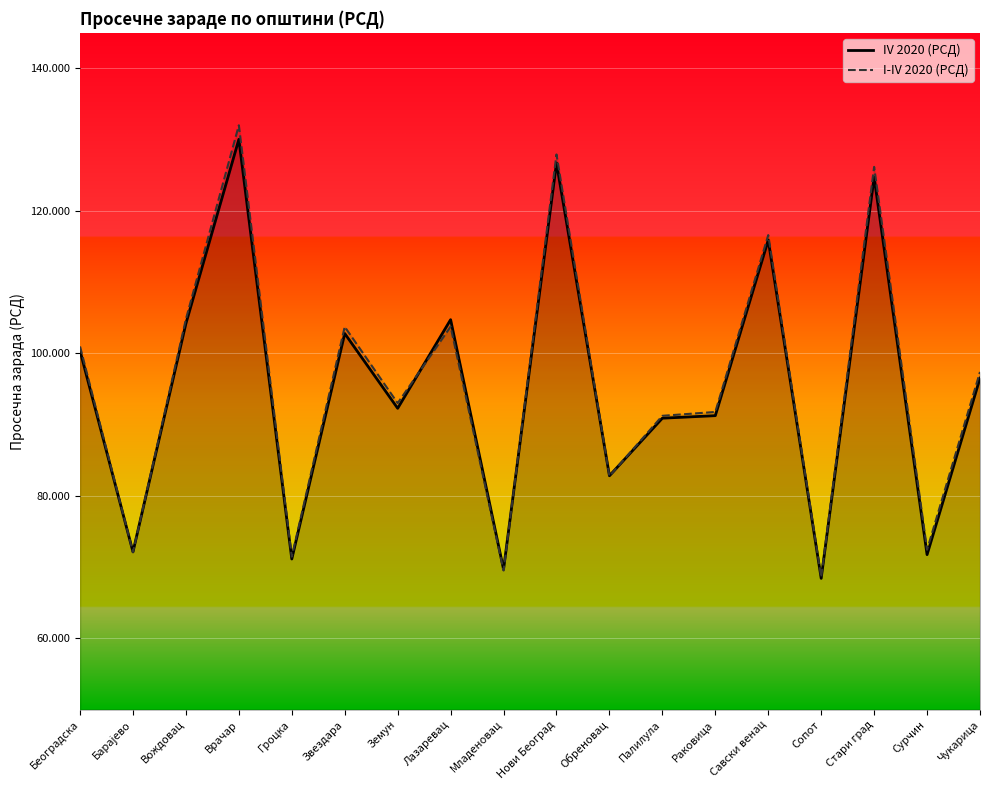

Reading right to left, list all the values displayed in this chart.

IV 2020 (РСД): Чукарица=96532	Сурчин=71765	Стари град=124743	Сопот=68436	Савски венац=115918	Раковица=91272	Палилула=90916	Обреновац=82835	Нови Београд=126735	Младеновац=69711	Лазаревац=104744	Земун=92303	Звездара=102802	Гроцка=71151	Врачар=130056	Вождовац=104199	Барајево=72151	Београдска=100375
I-IV 2020 (РСД): Чукарица=97406	Сурчин=72447	Стари град=126190	Сопот=68586	Савски венац=116615	Раковица=91790	Палилула=91249	Обреновац=82783	Нови Београд=127932	Младеновац=69535	Лазаревац=103764	Земун=93024	Звездара=103744	Гроцка=71479	Врачар=132029	Вождовац=104813	Барајево=72112	Београдска=100983